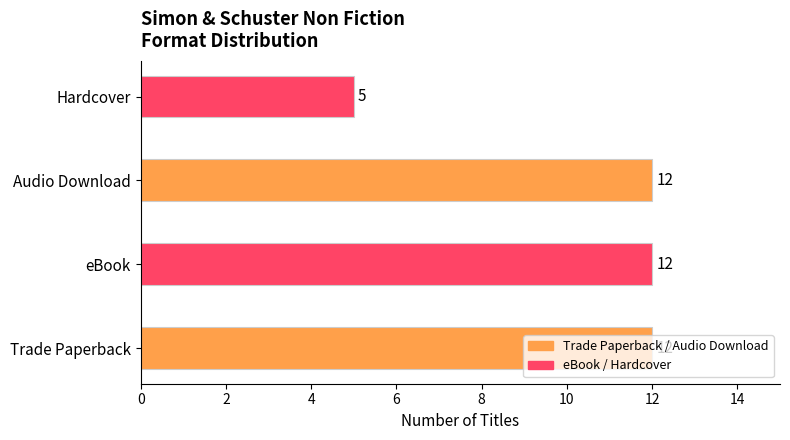

What value does the data have at Audio Download?

12